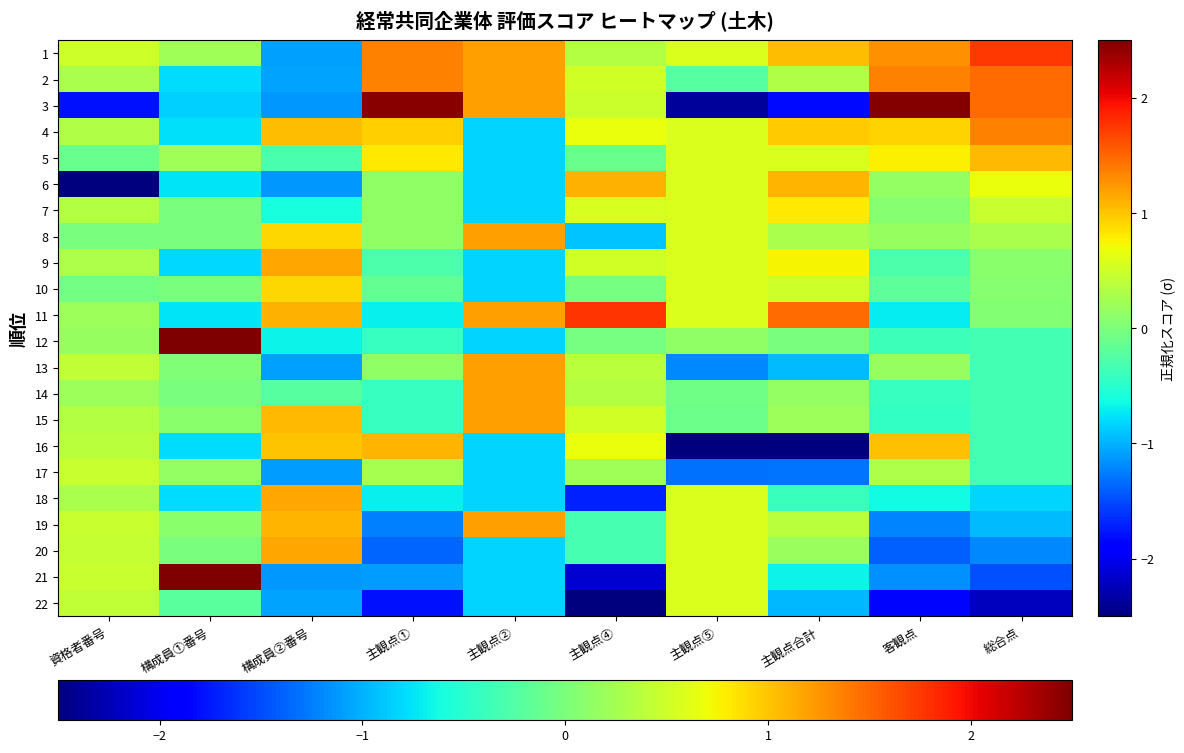

At which category is the sum across all series the highest?

客観点